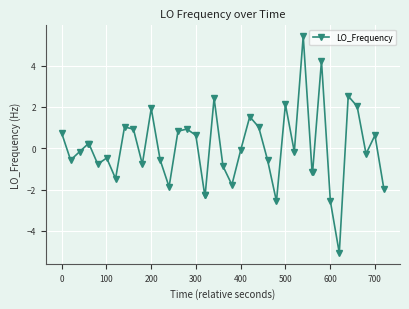

How many values are below 0?

22